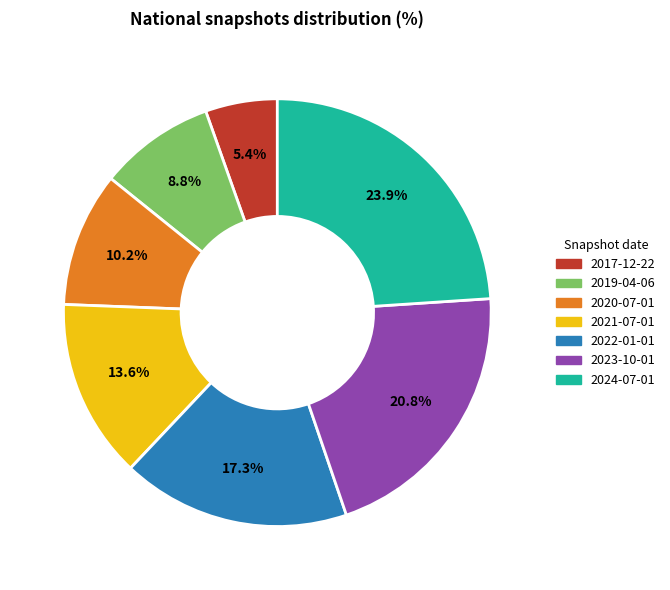

Is it true that 2020-07-01 is 22% of the pie?

False